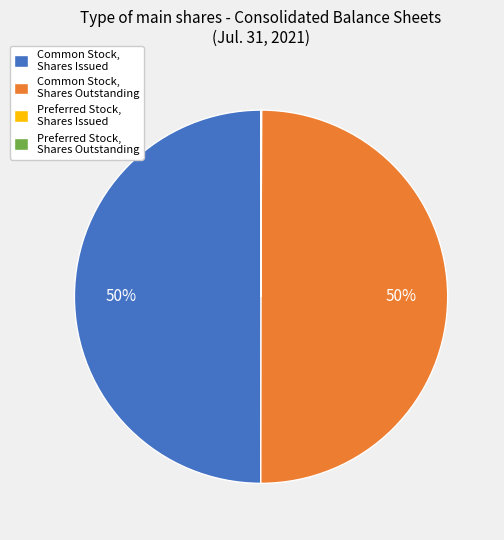

To the nearest percent, what is the difference between the largest and smallest slice percentages?

50%